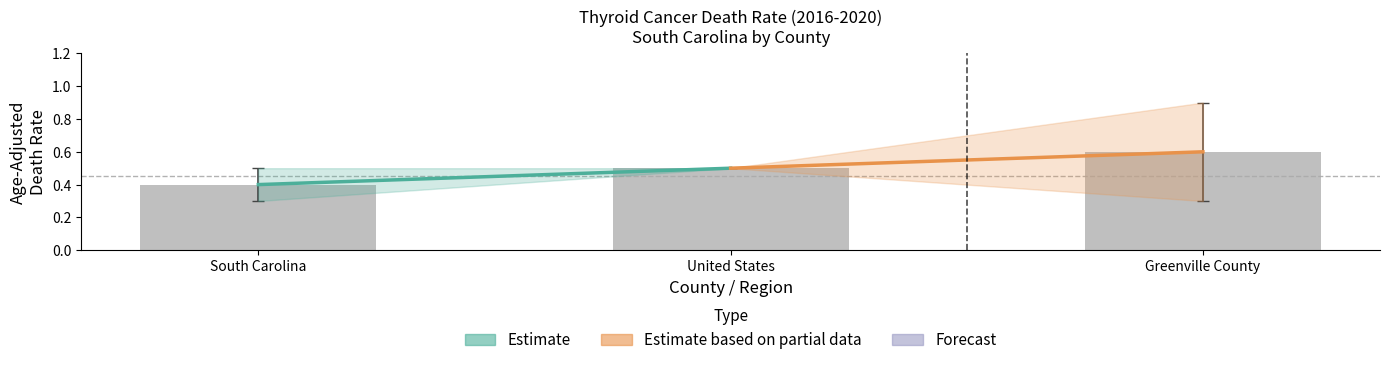

What is the value of the 2nd bar from the left?

0.5